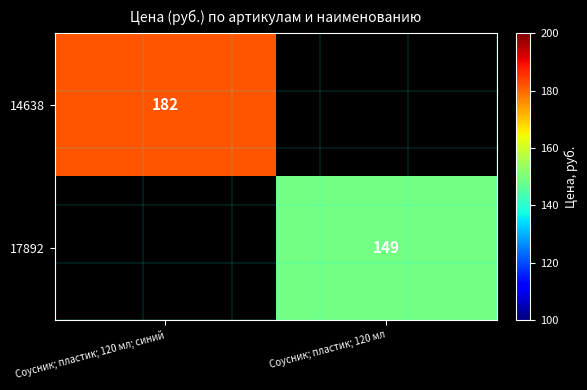

Is it true that 14638 equals 308 at Соусник; пластик; 120 мл; синий?

False